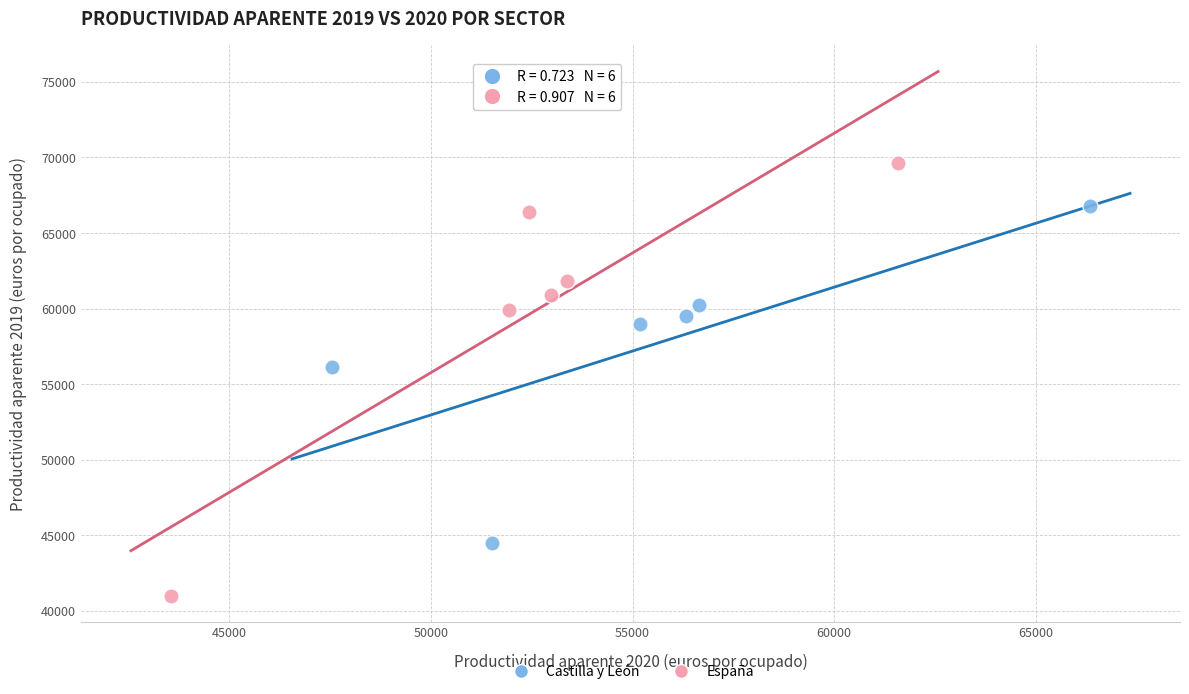

What are all the series names shown in the legend?

Castilla y León, España